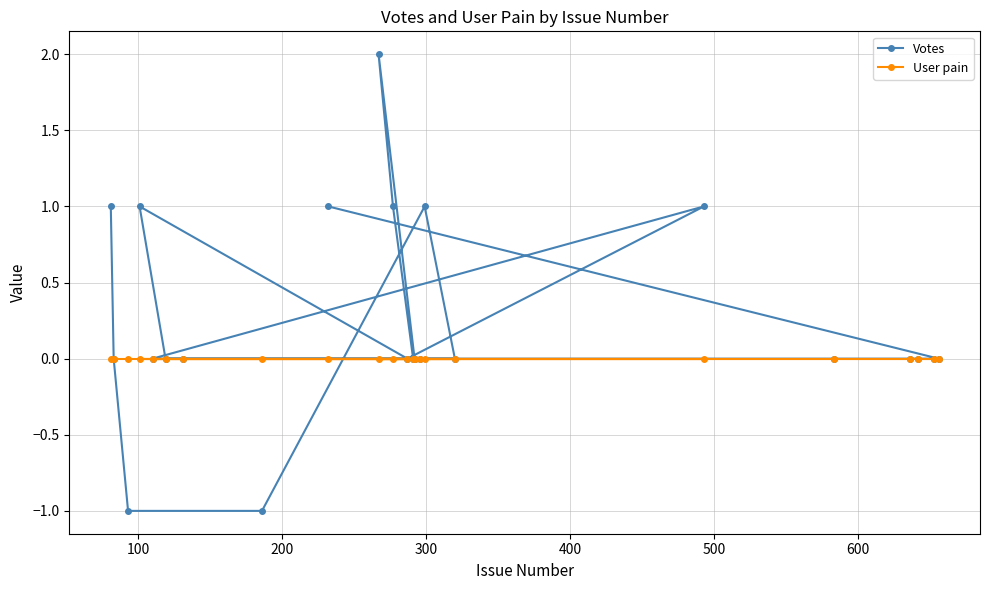

Which series has the widest spread of values?

Votes